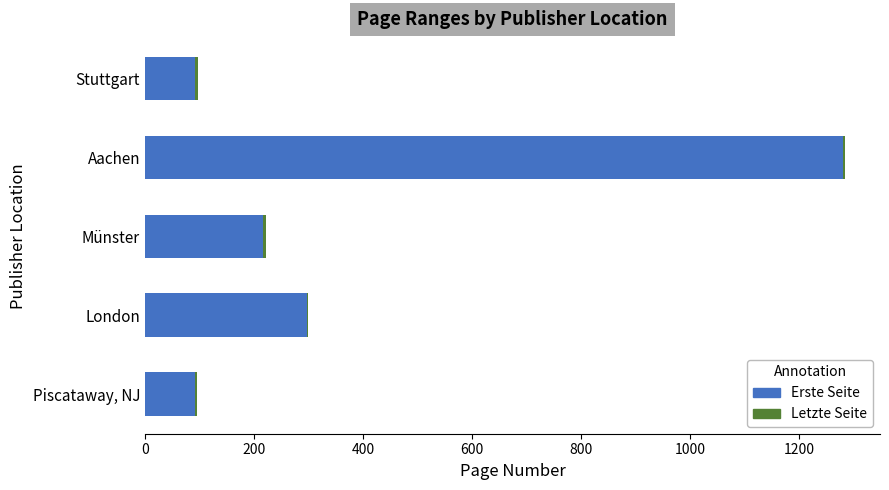

The value of Erste Seite at Piscataway, NJ is 91. True or false?

True